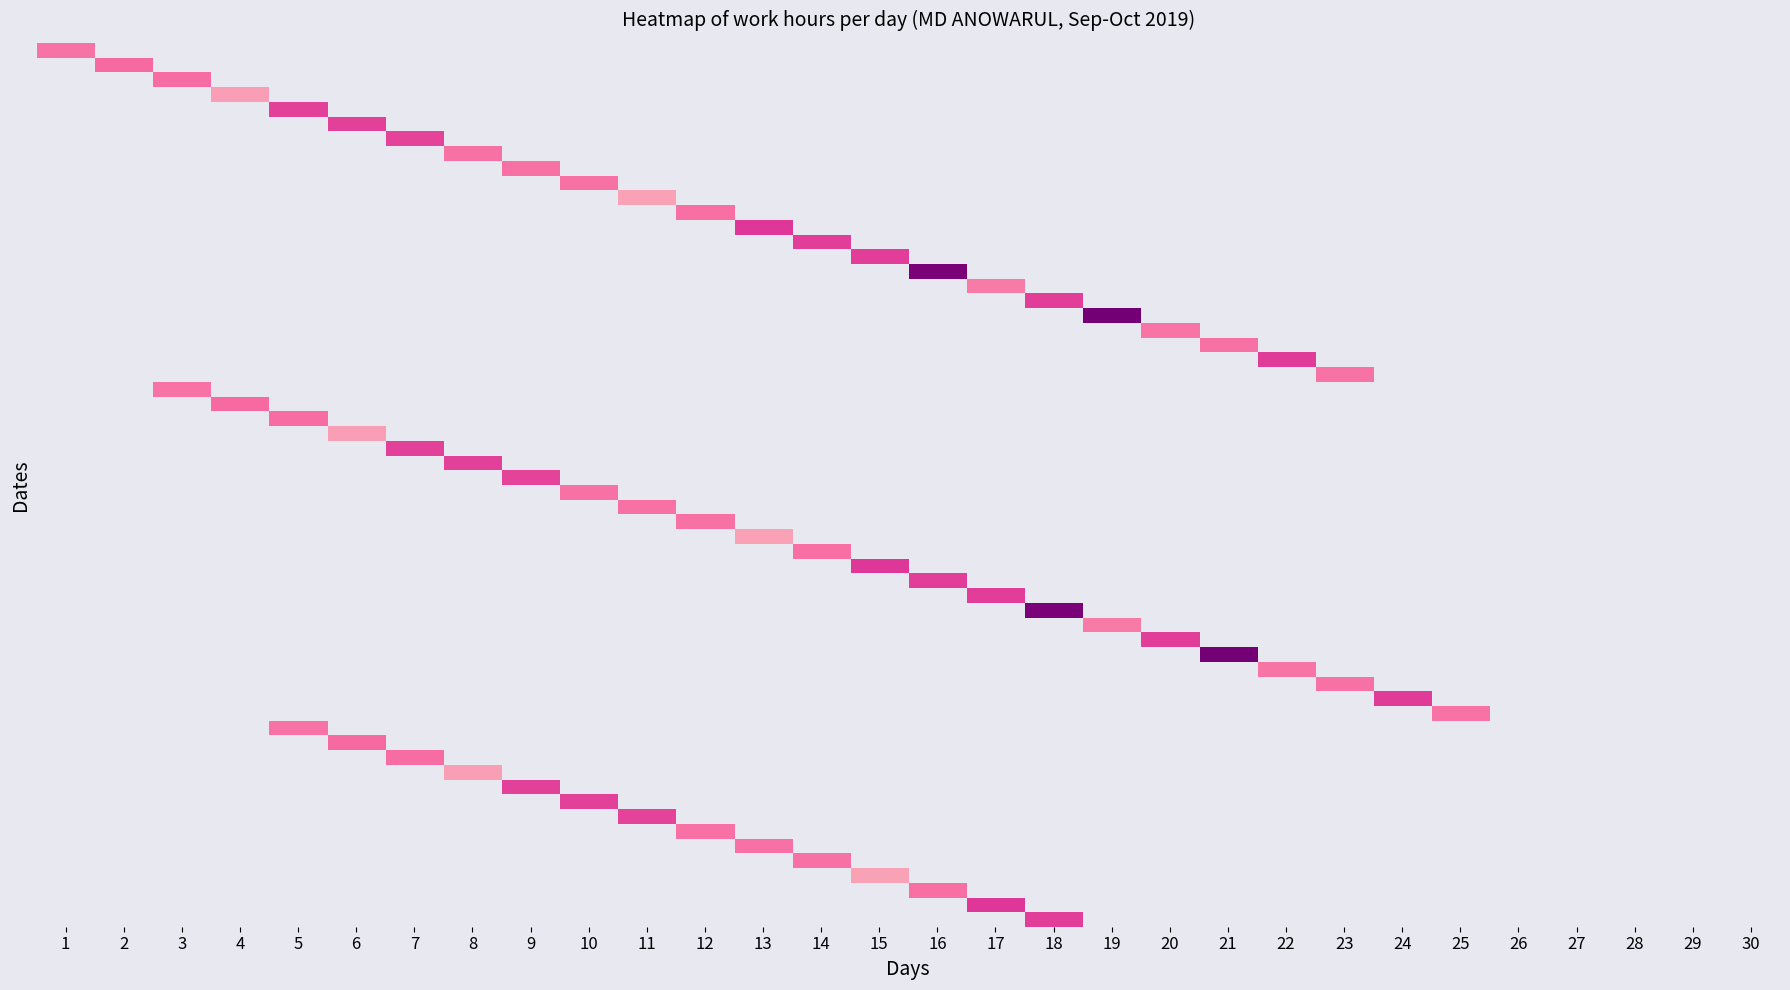

The 28 series shows 0.0 at 7. True or false?

True